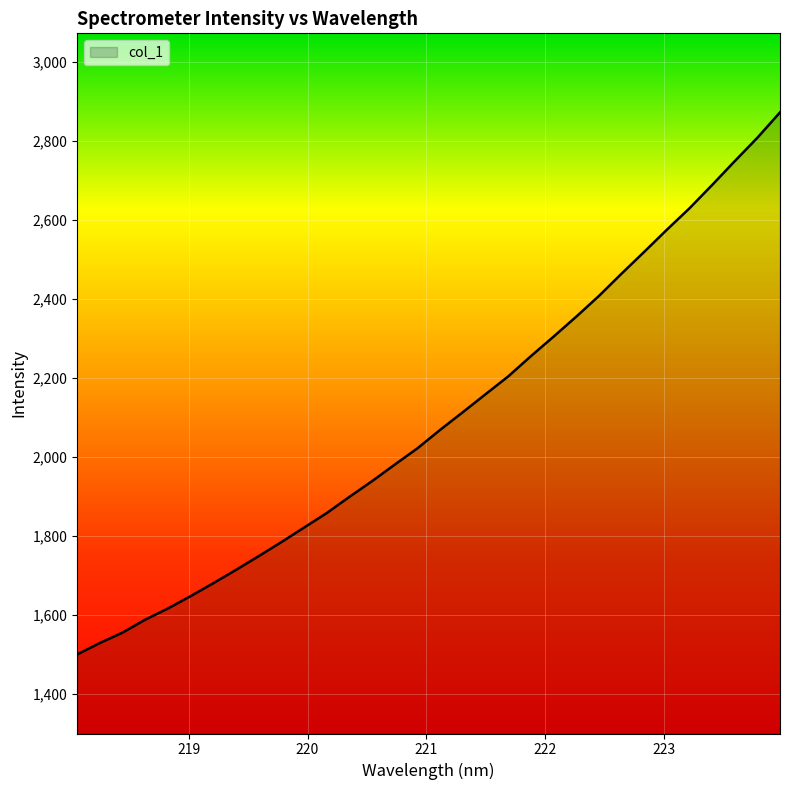

What is the difference between the maximum and minimum values?

1371.2